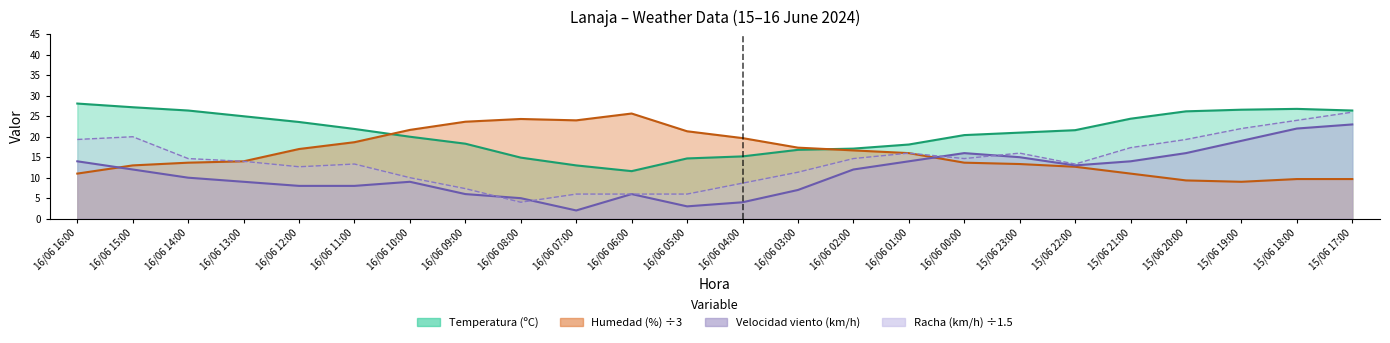

What is the sum of the Racha (km/h) values at 16/06 04:00 and 15/06 20:00?

28.0